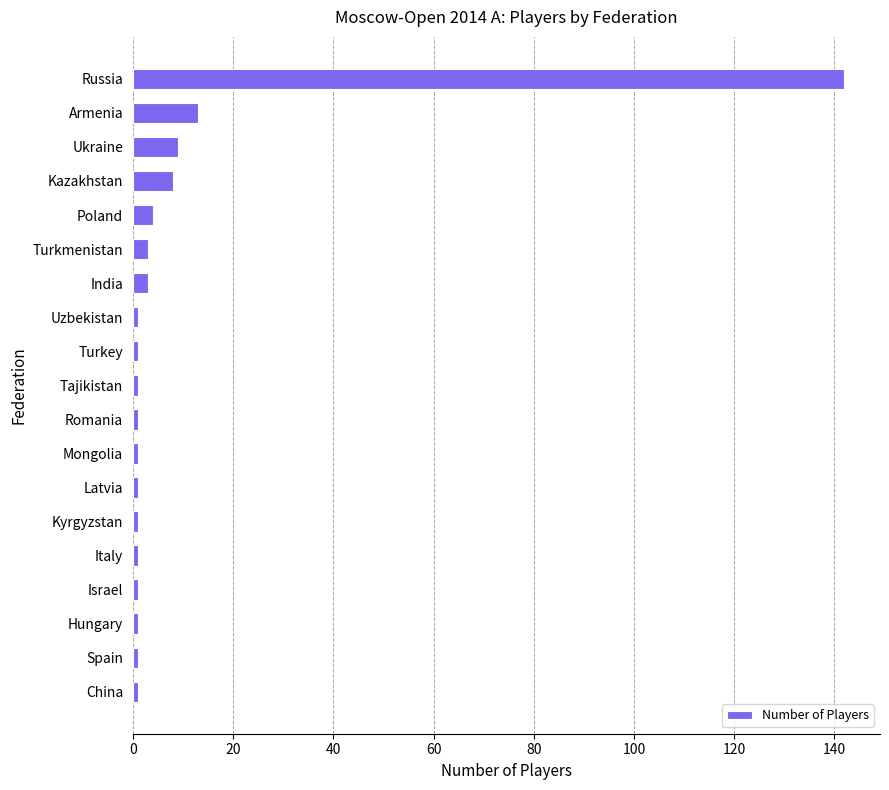

How many categories are shown in the chart?

19